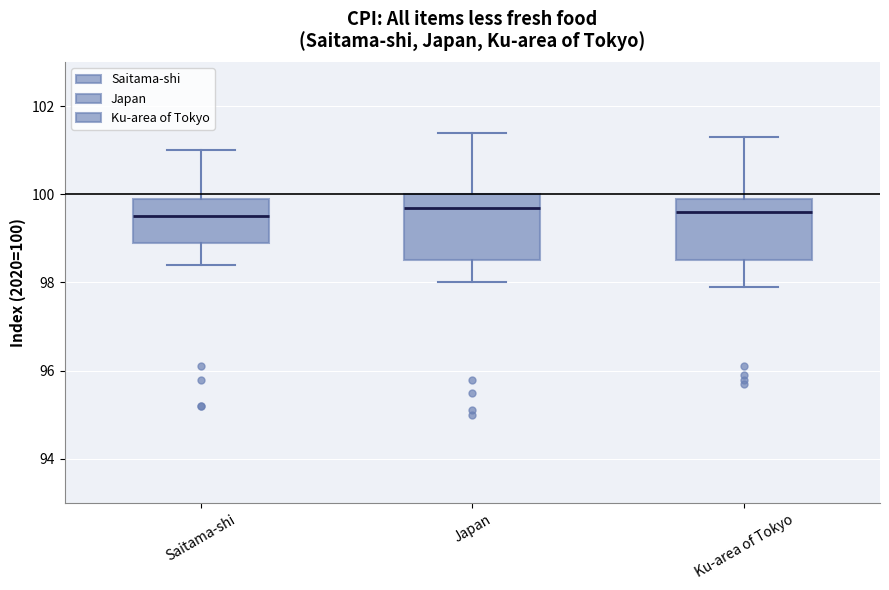

Reading left to right, transcribe this box plot: for each box, give where its median line is, the range the box spans, and where its two whiskers end, as read against the y-axis. The values are not printed on the chart, so give them approximately, as read against the axis.

Saitama-shi: median 99.6, box 99.0 to 100.0, whiskers 98.4 to 101.0
Japan: median 99.8, box 98.6 to 100.0, whiskers 98.0 to 101.4
Ku-area of Tokyo: median 99.6, box 98.6 to 100.0, whiskers 98.0 to 101.4